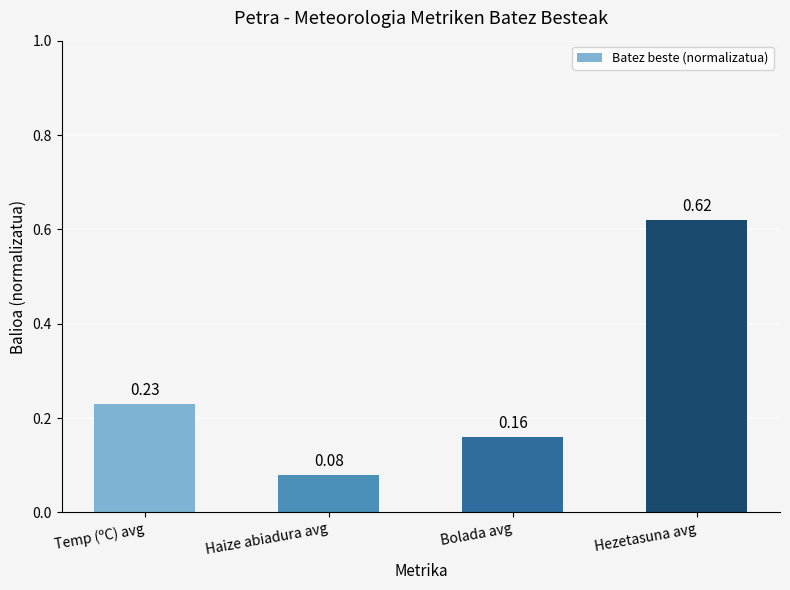

How many bars are there in total?

4